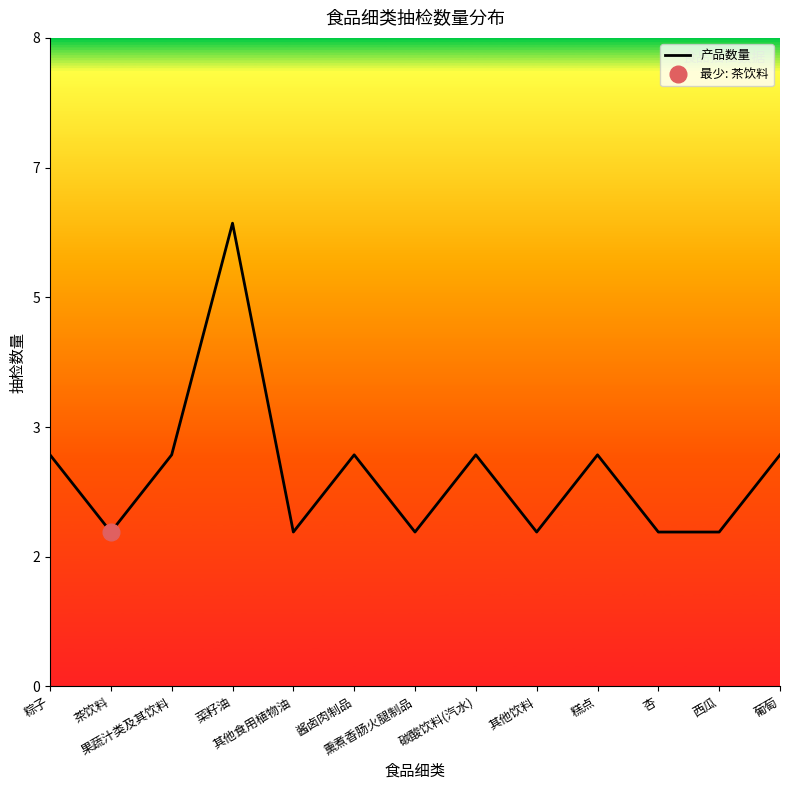

Approximately how many times larger is the value at 葡萄 compared to 茶饮料?

1.5